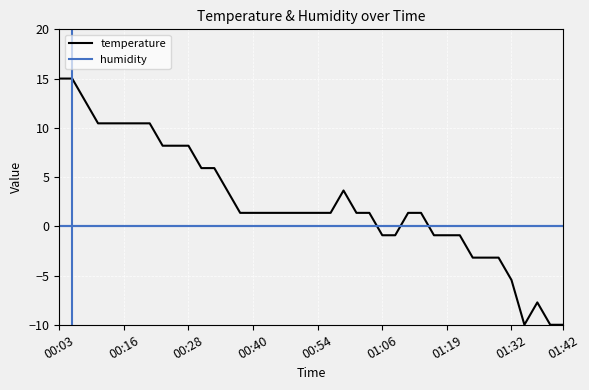

List the series in order of their peak value, lowest first.

humidity, temperature